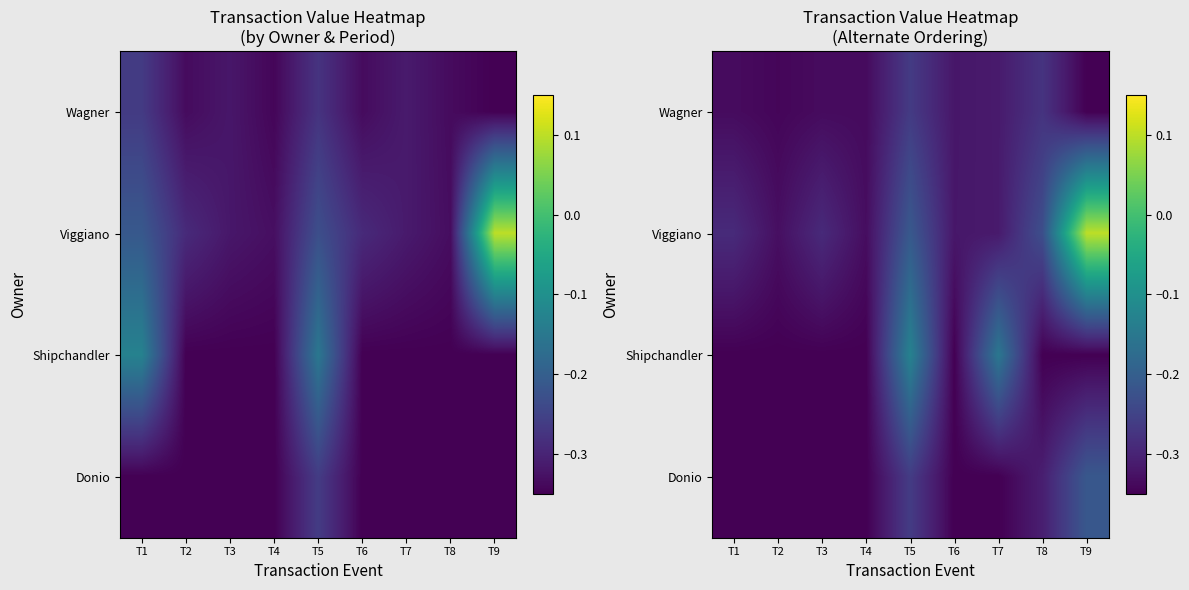

Which series has the largest total across all categories?

Viggiano